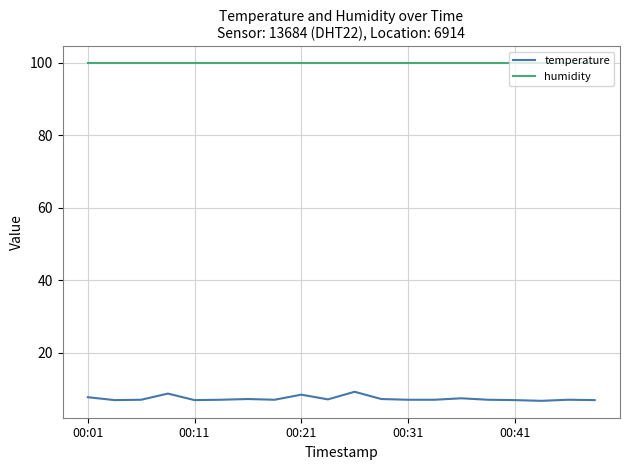

List the series in order of their overall mean, lowest first.

temperature, humidity